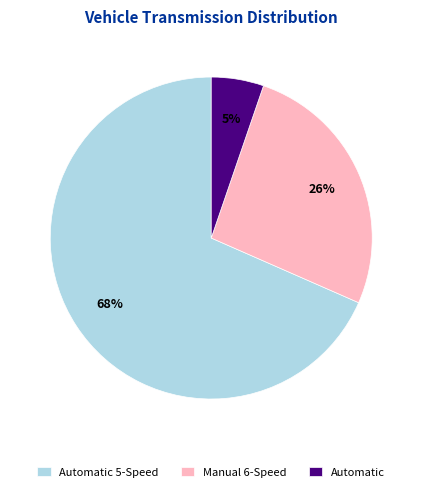

Which slice is the smallest?

Automatic